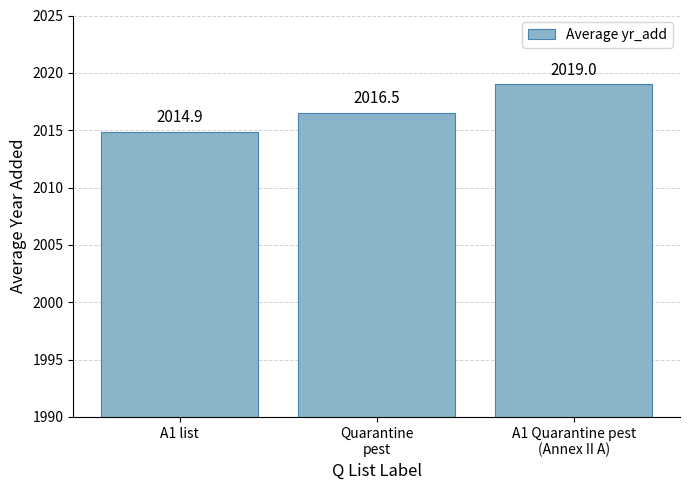

How many bars are there in total?

3